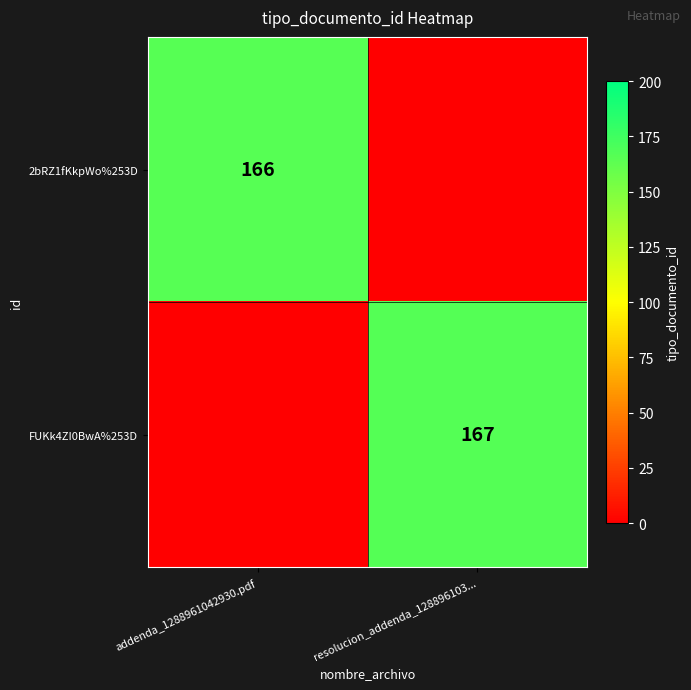

True or false: 2bRZ1fKkpWo%253D has a value of 39 at addenda_1288961042930.pdf.

False